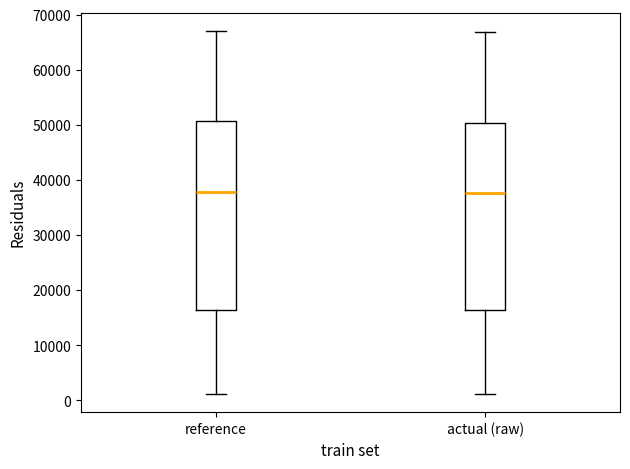

Where is the upper edge of the box for reference on the y-axis? The values are not printed on the chart, so give them approximately, as read against the axis.

51000